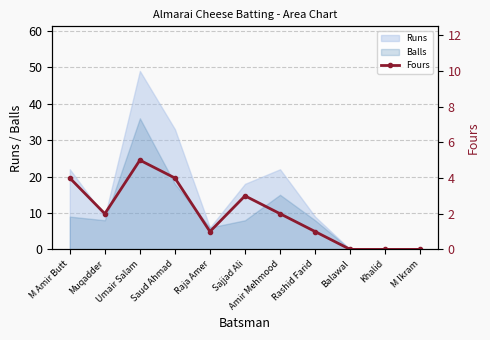

How many points are higher than both their immediate neighbors (excluding endpoints)?

2